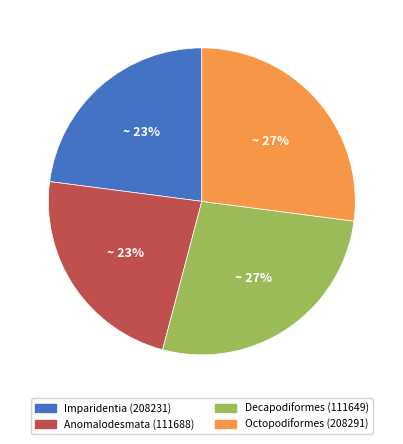

How many segments does this pie chart have?

4